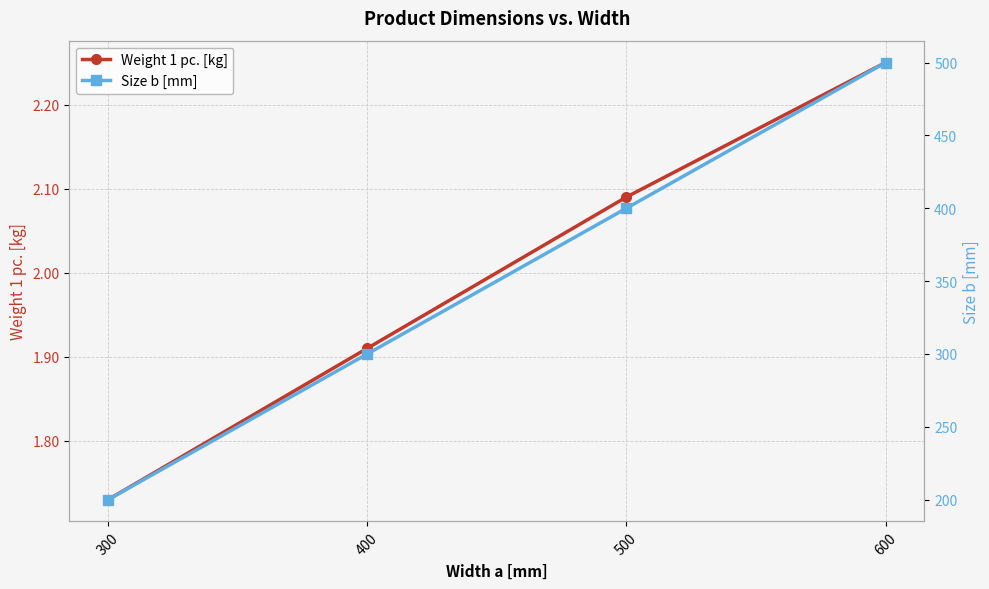

At which label does Weight 1 pc. [kg] reach its minimum?

300